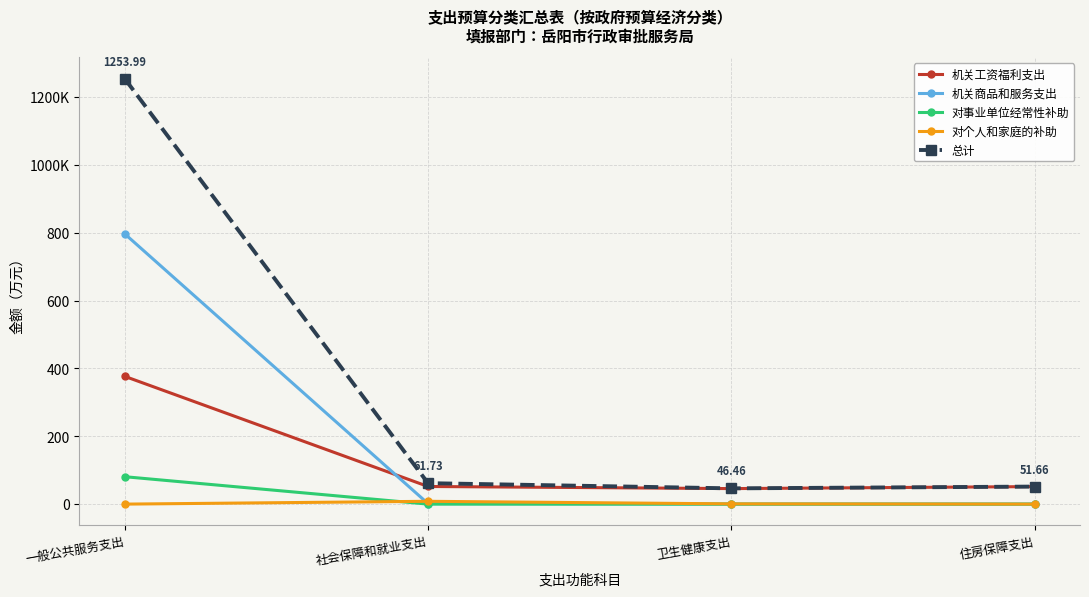

Is this an area chart (filled region under the line)?

No